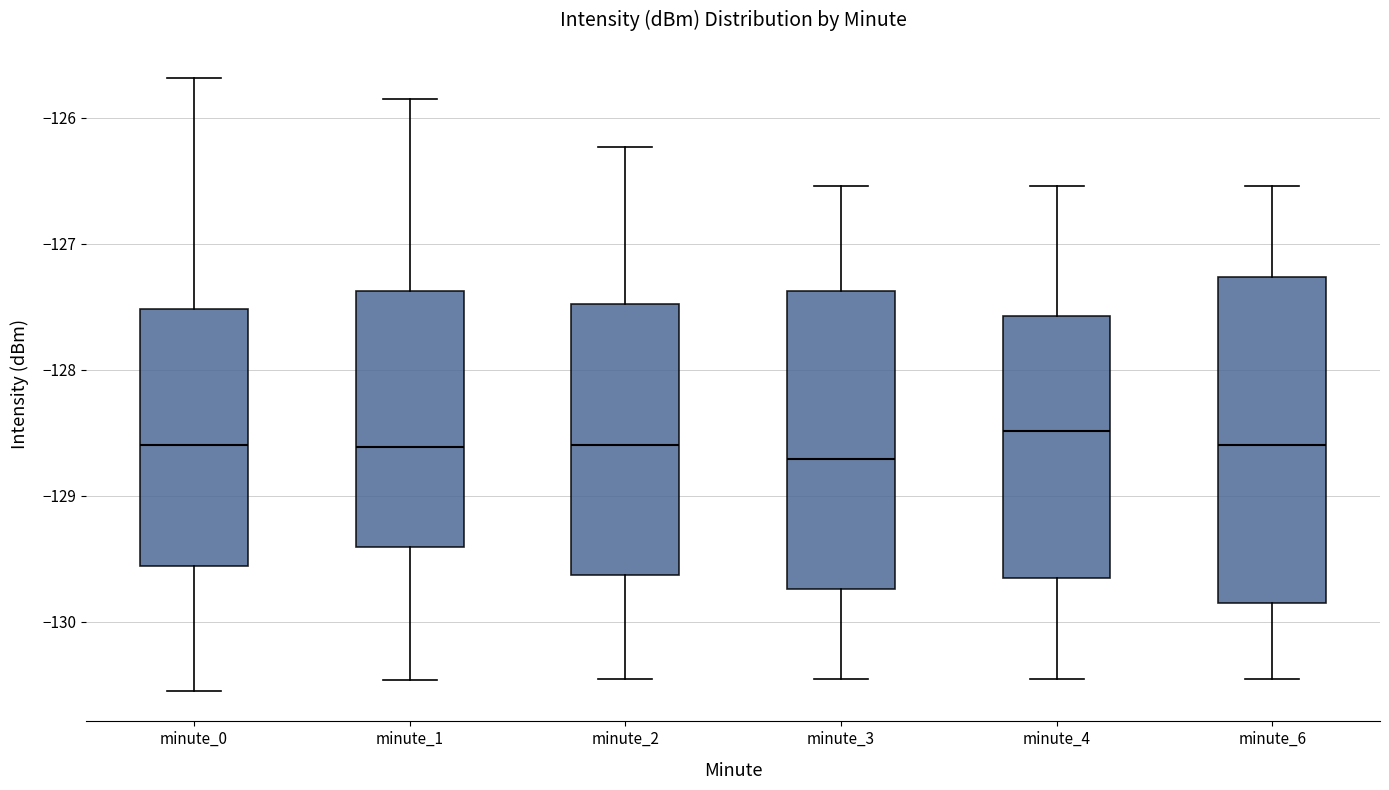

Which box is the tallest, from its lower edge to its upper edge?

minute_6